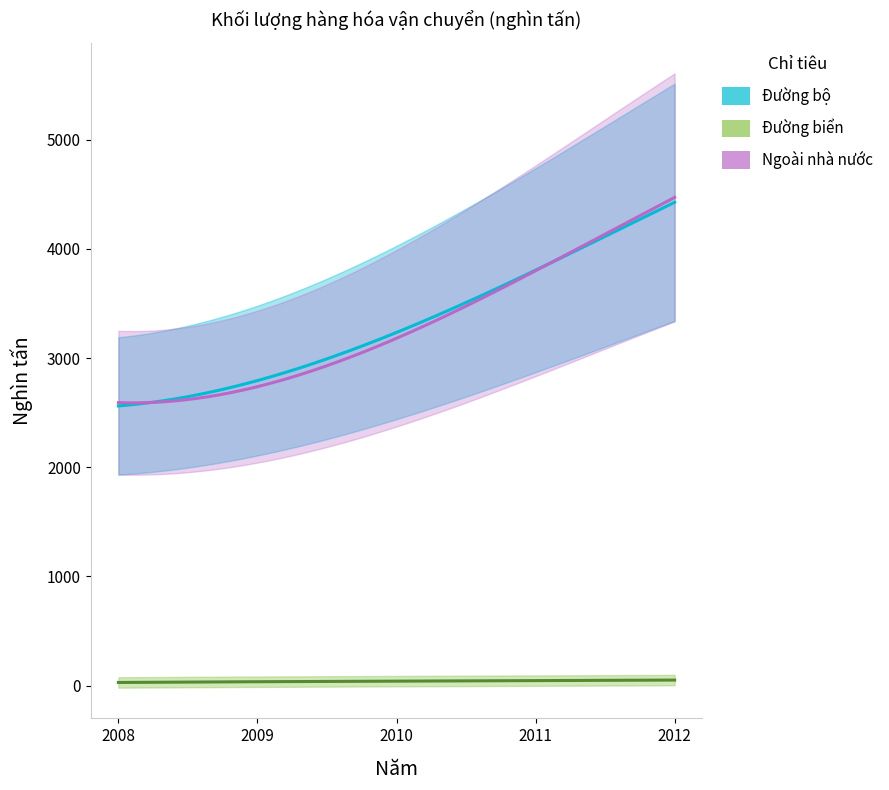

How many lines are shown in the chart?

3